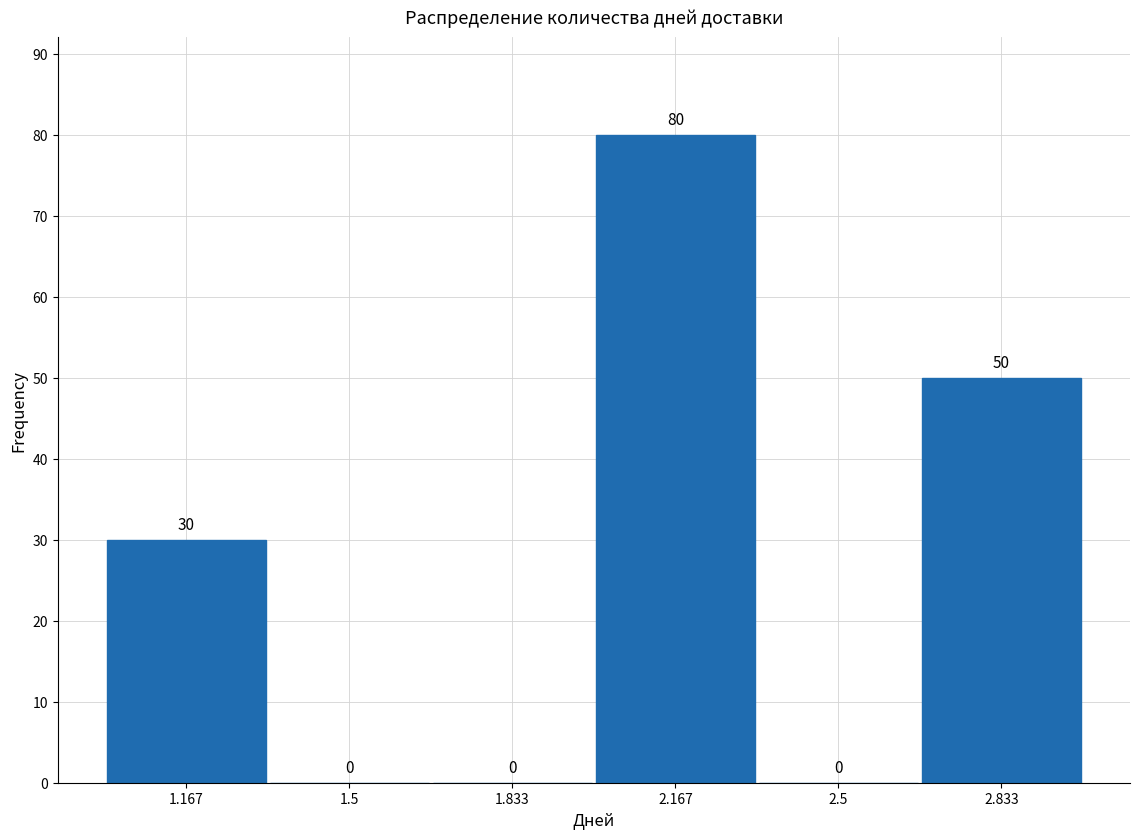

Which range on the x-axis has the tallest bar?

2.00 to 2.35